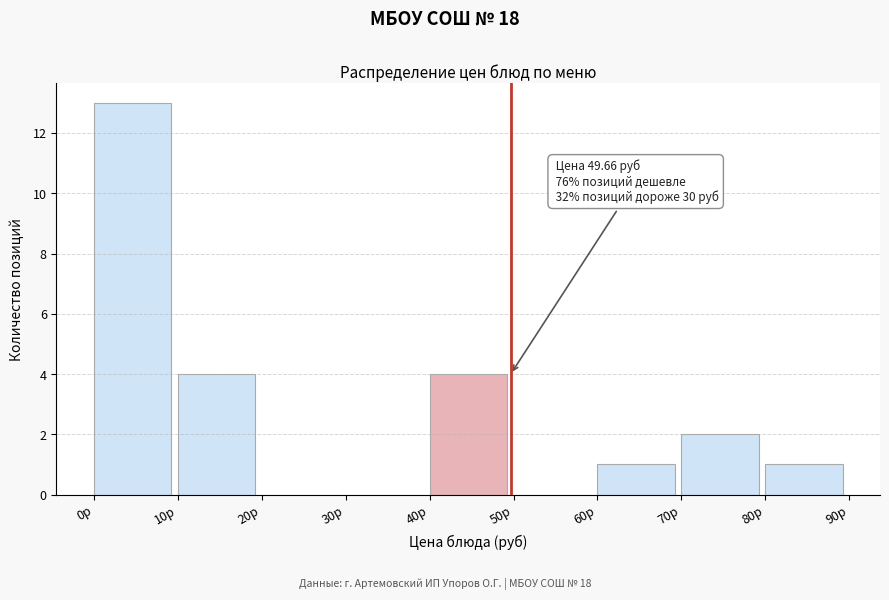

Which range on the x-axis has the tallest bar?

0 to 10